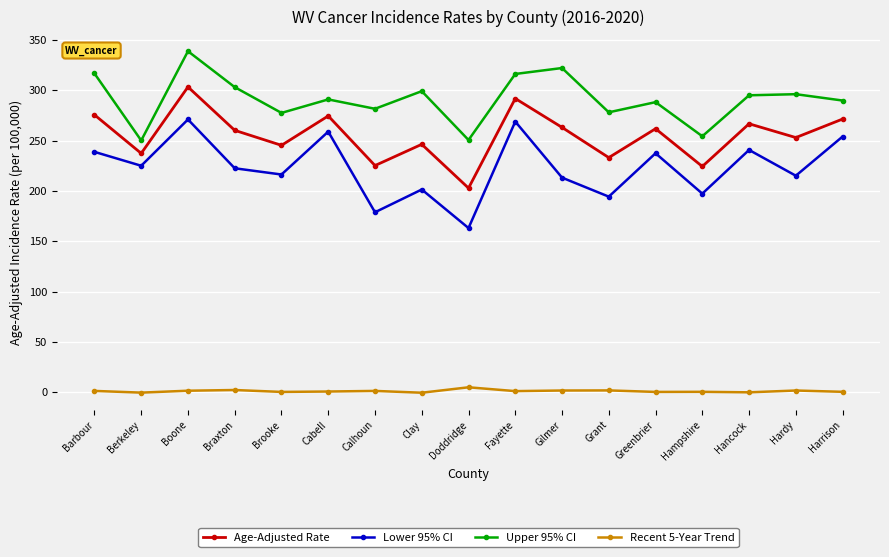

What is the sum of all Upper 95% CI values?

4948.2